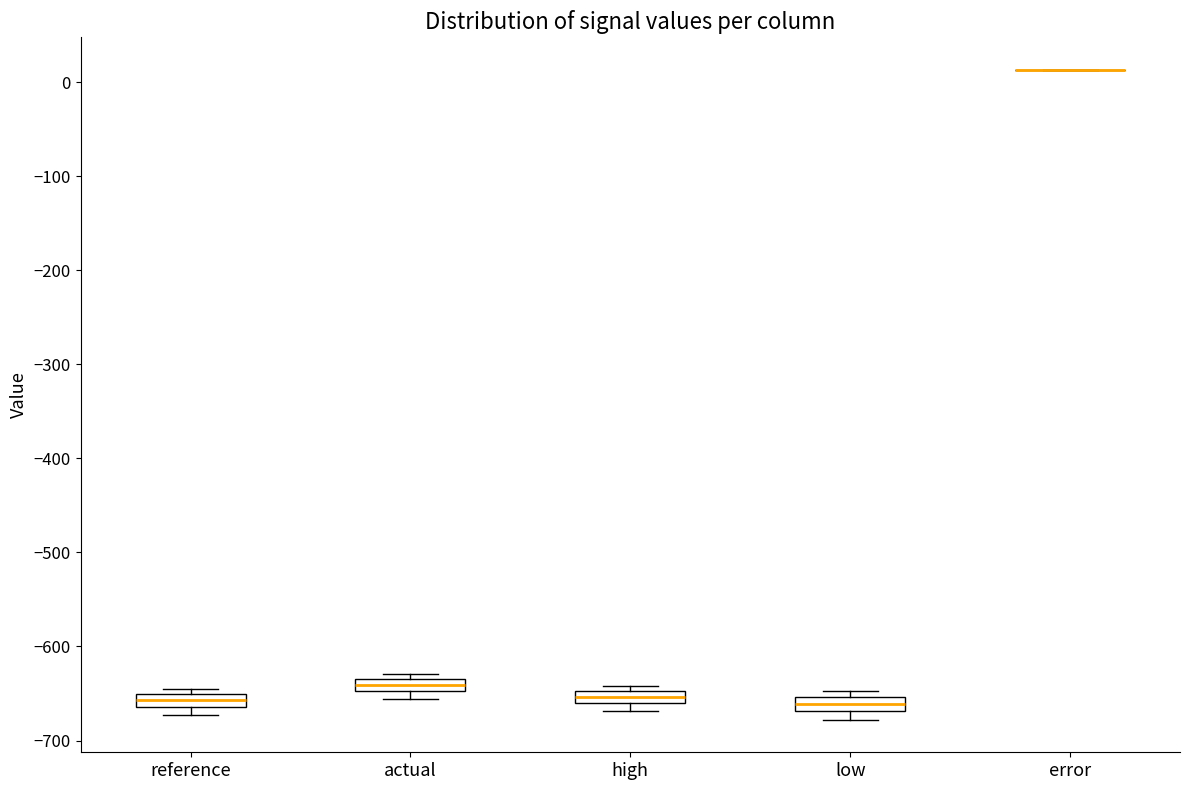

Where is the lower edge of the box for high on the y-axis? The values are not printed on the chart, so give them approximately, as read against the axis.

-660